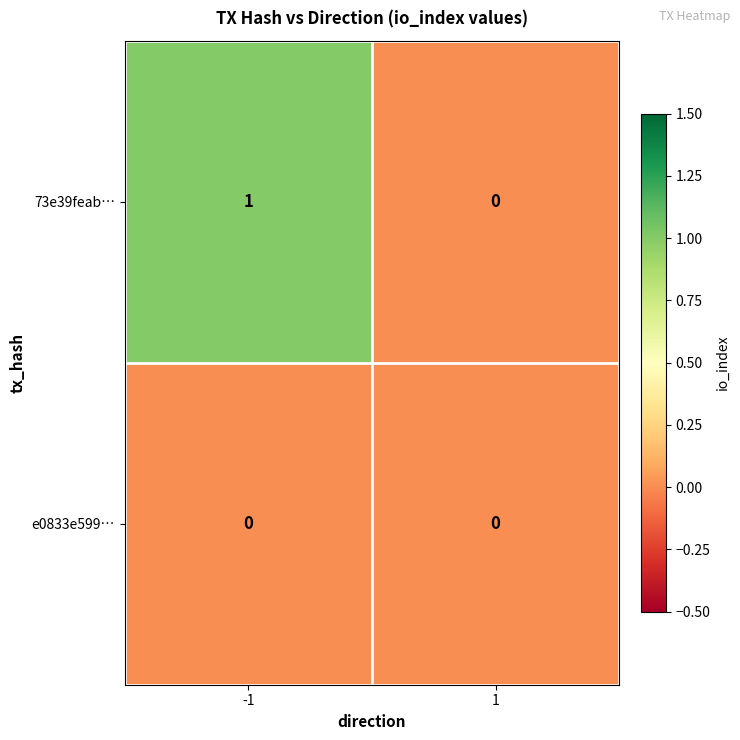

Which series has the largest total across all categories?

73e39feab…